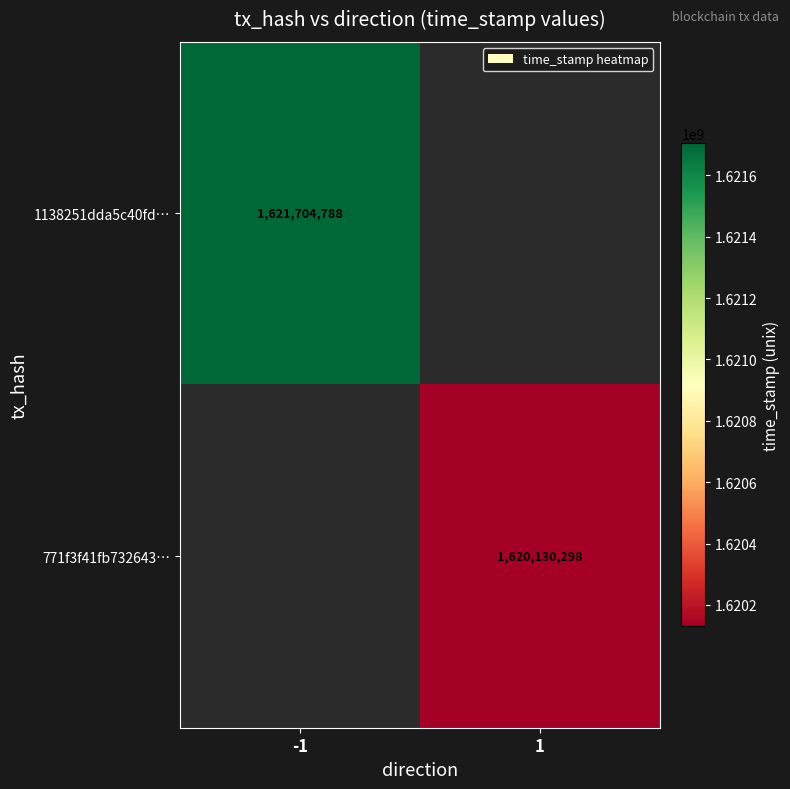

Is it true that 1138251dda5c40fd… equals 600916023 at -1?

False